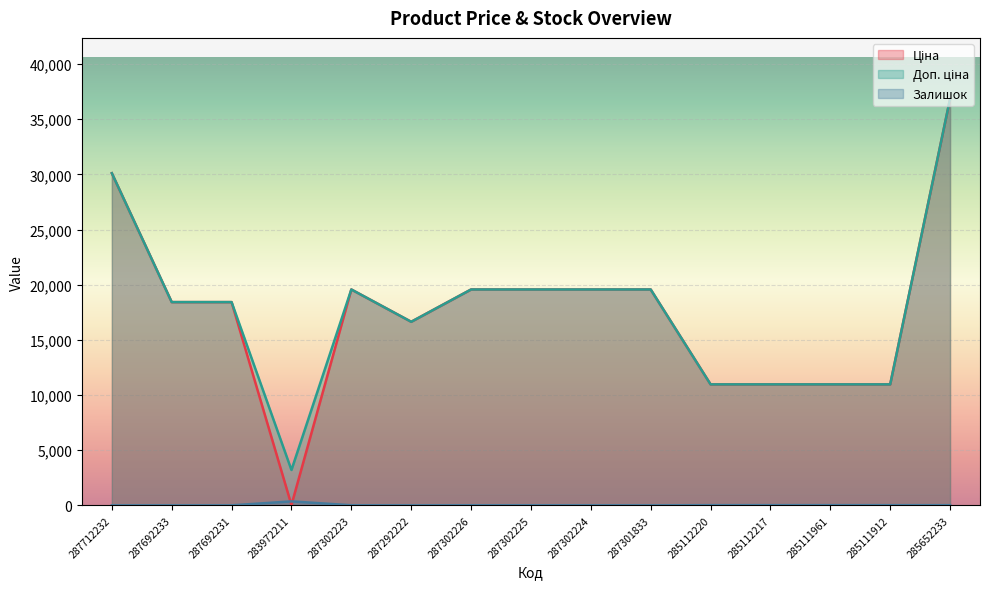

In Ціна, how many points are lower than both neighbors (excluding endpoints)?

2